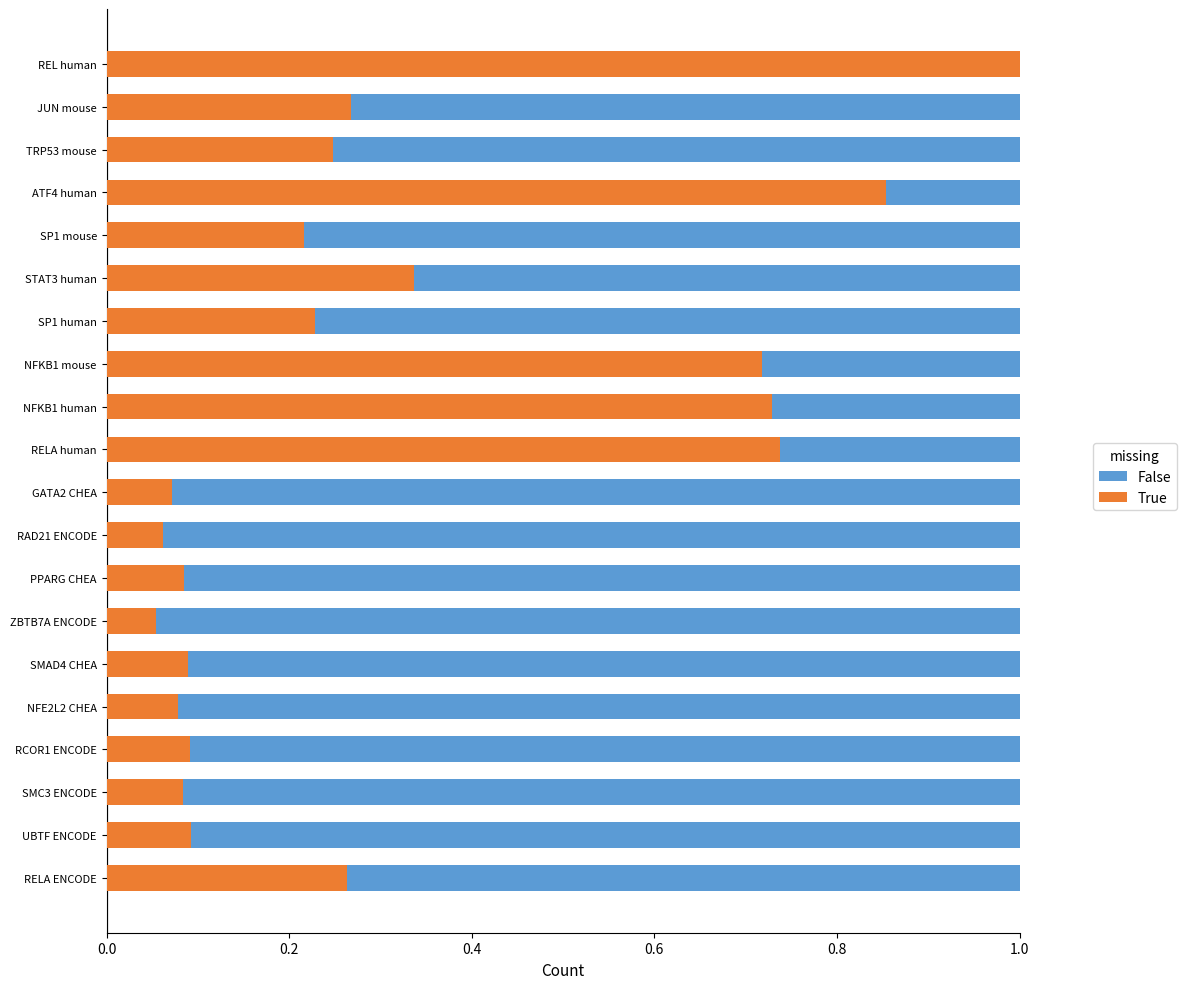

What value does the True series have at NFKB1 mouse?

0.7